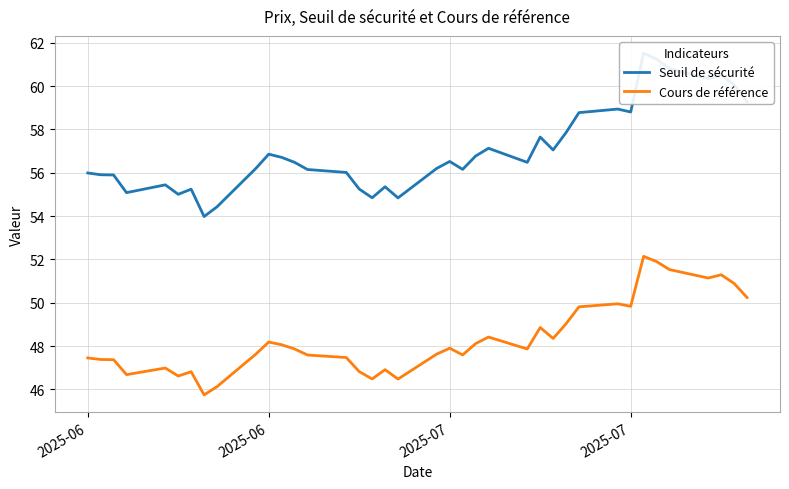

True or false: Seuil de sécurité and Cours de référence intersect in this chart.

False